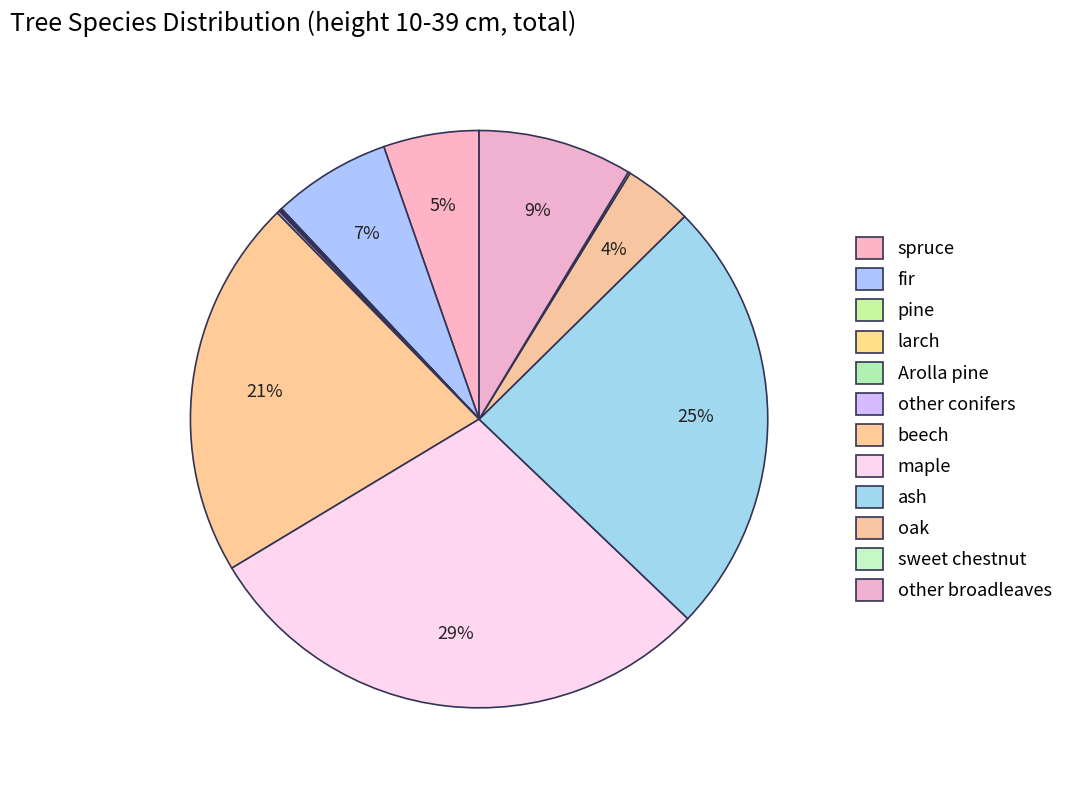

What is the smallest slice in the pie chart?

larch